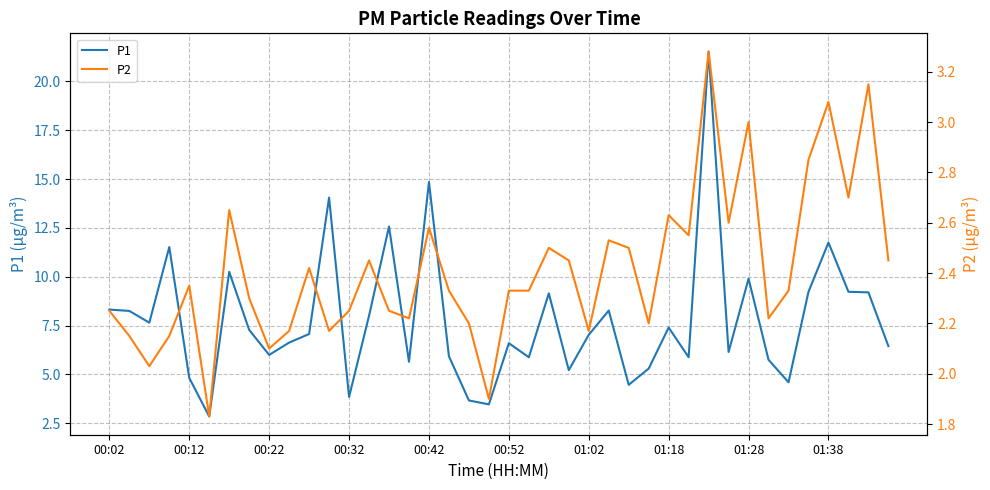

Reading left to right, list all the values displayed in this chart.

P1: 8.3	8.2	7.7	11.5	4.8	2.9	10.2	7.3	6.0	6.6	7.1	14.1	3.9	8.0	12.6	5.7	14.8	5.9	3.7	3.5	6.6	5.9	9.2	5.2	7.0	8.3	4.5	5.3	7.4	5.9	21.5	6.2	9.9	5.8	4.6	9.2	11.8	9.2	9.2	6.5
P2: 2.2	2.1	2.0	2.1	2.4	1.8	2.6	2.3	2.1	2.2	2.4	2.2	2.2	2.5	2.2	2.2	2.6	2.3	2.2	1.9	2.3	2.3	2.5	2.5	2.2	2.5	2.5	2.2	2.6	2.5	3.3	2.6	3.0	2.2	2.3	2.9	3.1	2.7	3.1	2.5